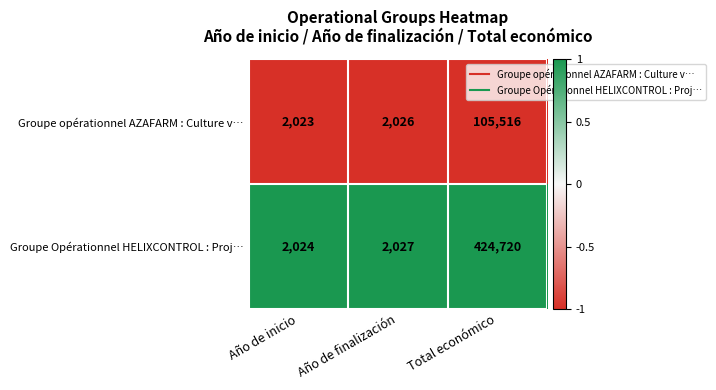

What is the difference between the highest and lowest values at Año de inicio?

1